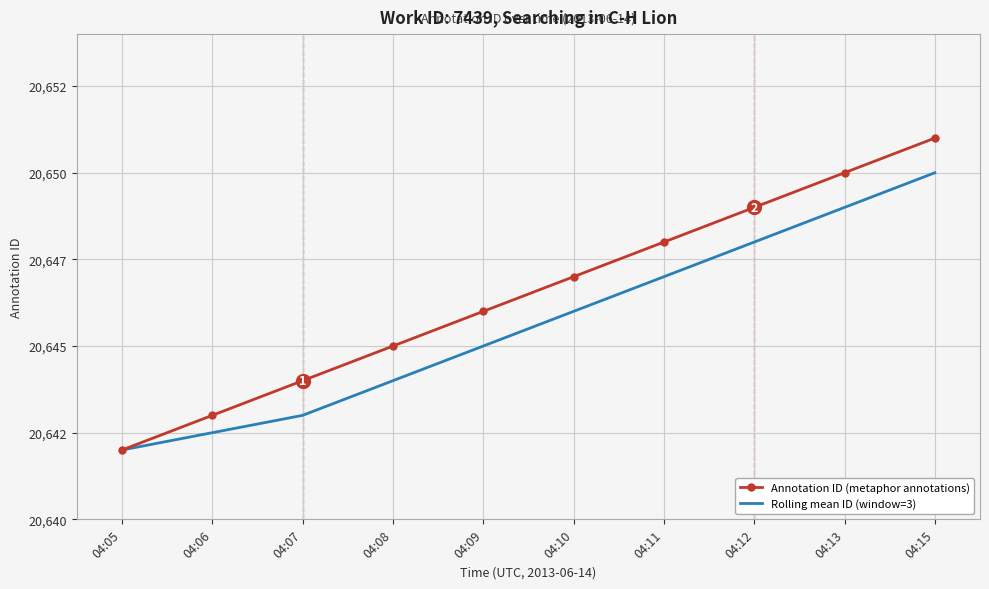

At 04:13, list the series in order from smallest to largest.

Rolling mean ID (window=3), Annotation ID (metaphor annotations)